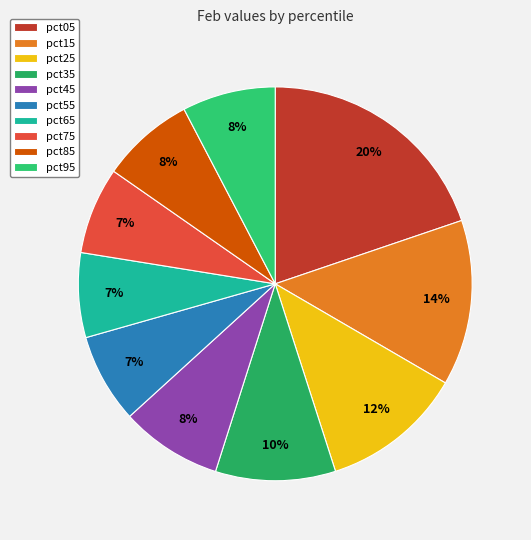

Which has a higher value, pct85 or pct65?

pct85